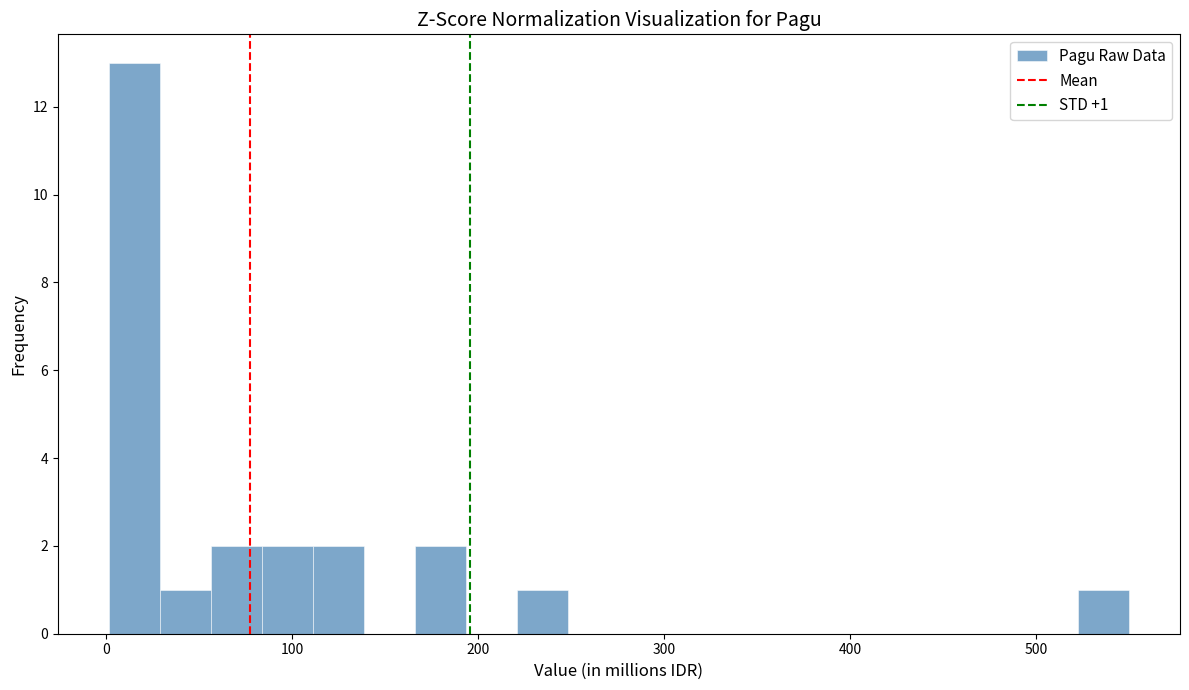

Read against the x-axis, roughly where is the centre of the tallest bar?

20